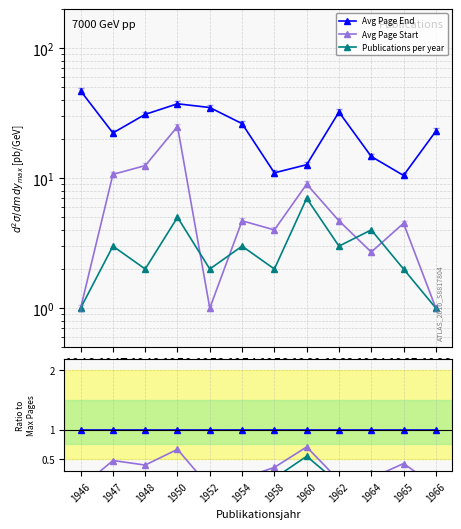

What is the maximum value for Avg Page End ratio?

1.0